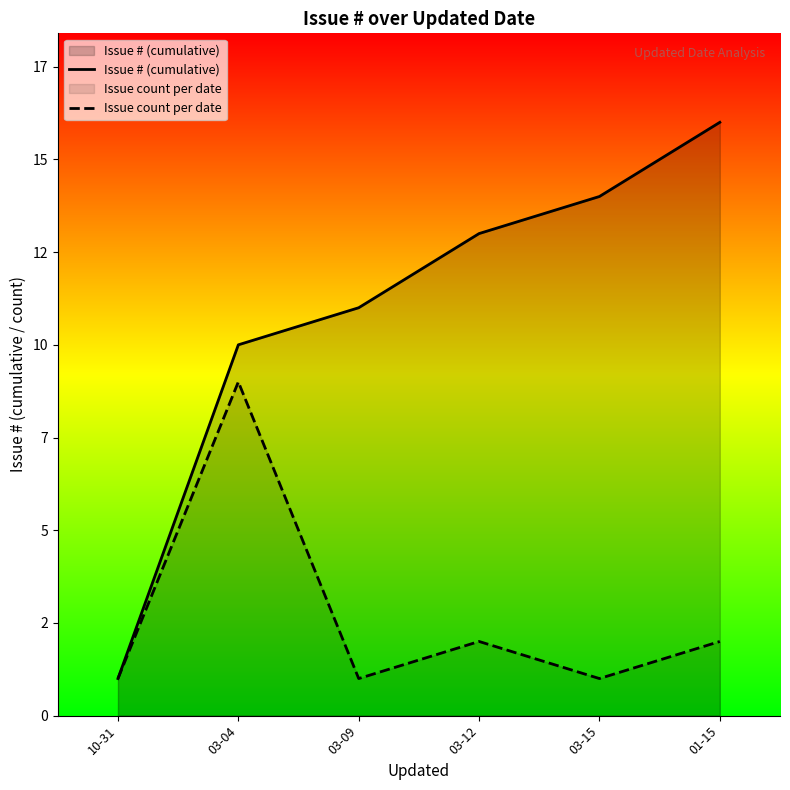

Which category has the lowest value in the Issue count per date series?

10-31